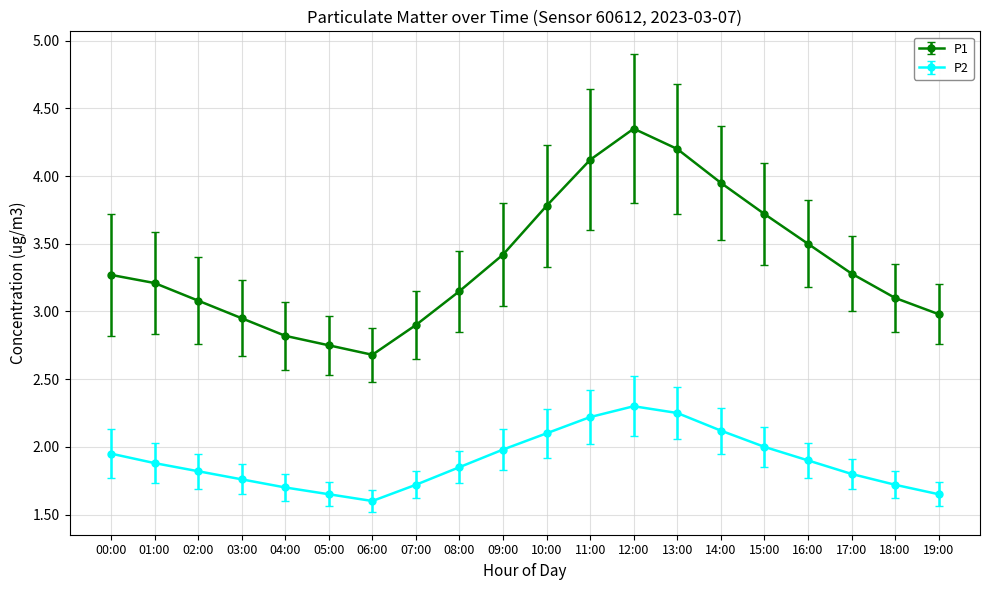

What is the difference between the highest and lowest values at 03:00?

1.2